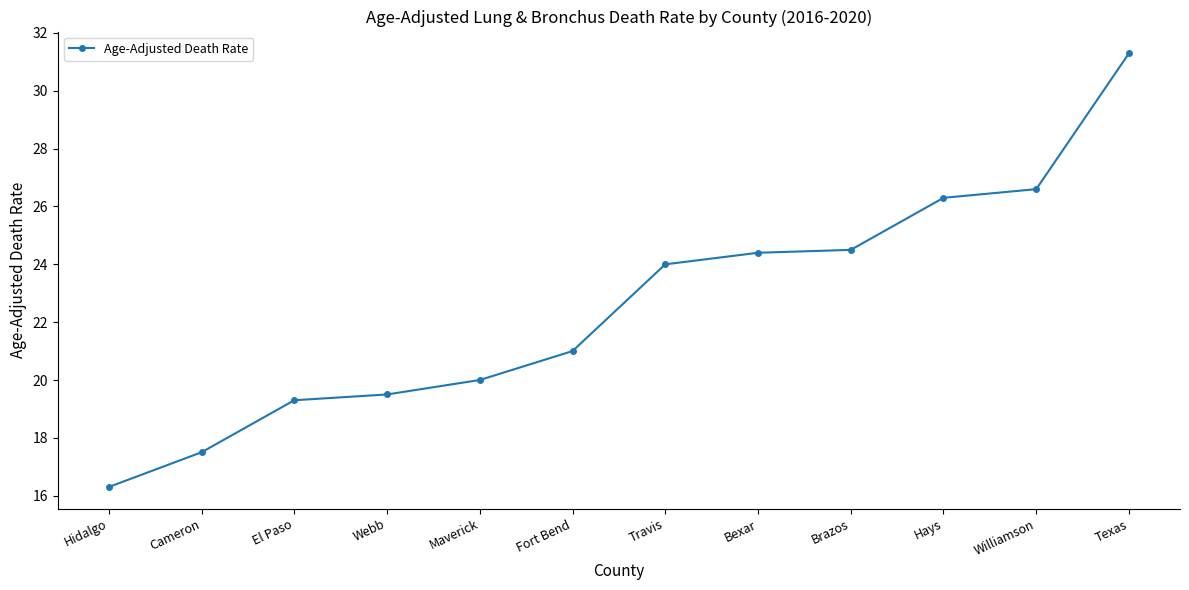

The value at Texas is 31.3. True or false?

True